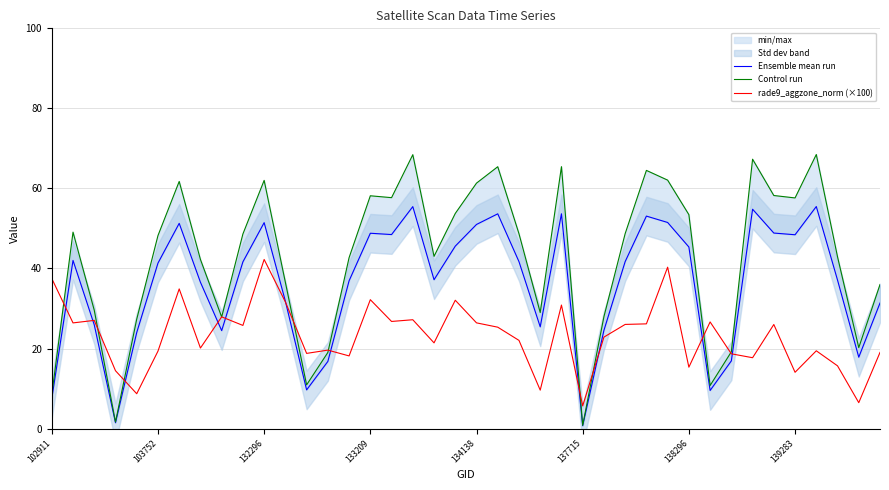

How many data points in Ensemble mean run are above 41?

21